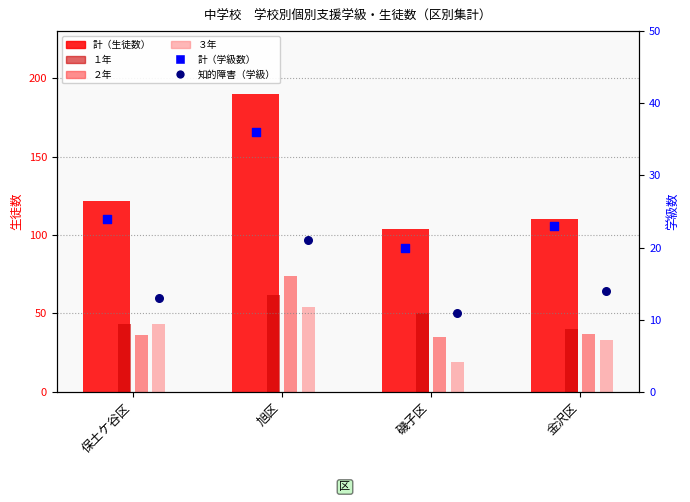

What is the total value across all series at 旭区?

437